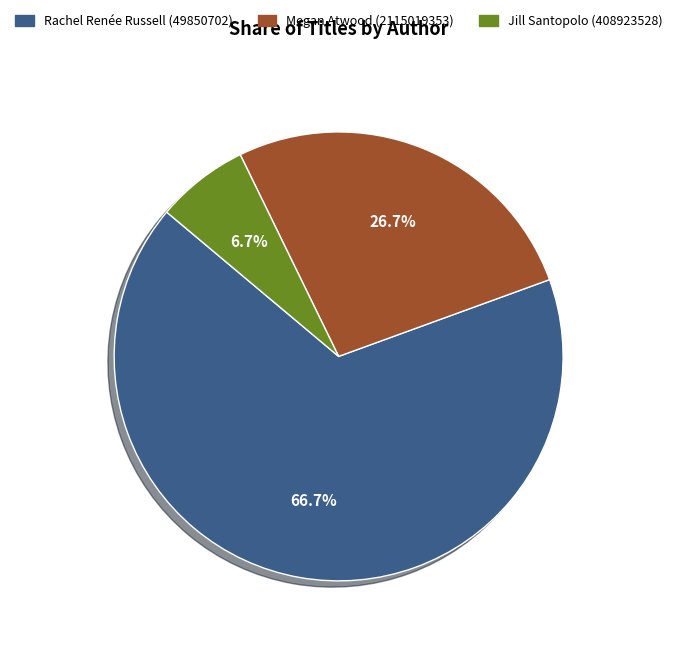

How many segments does this pie chart have?

3